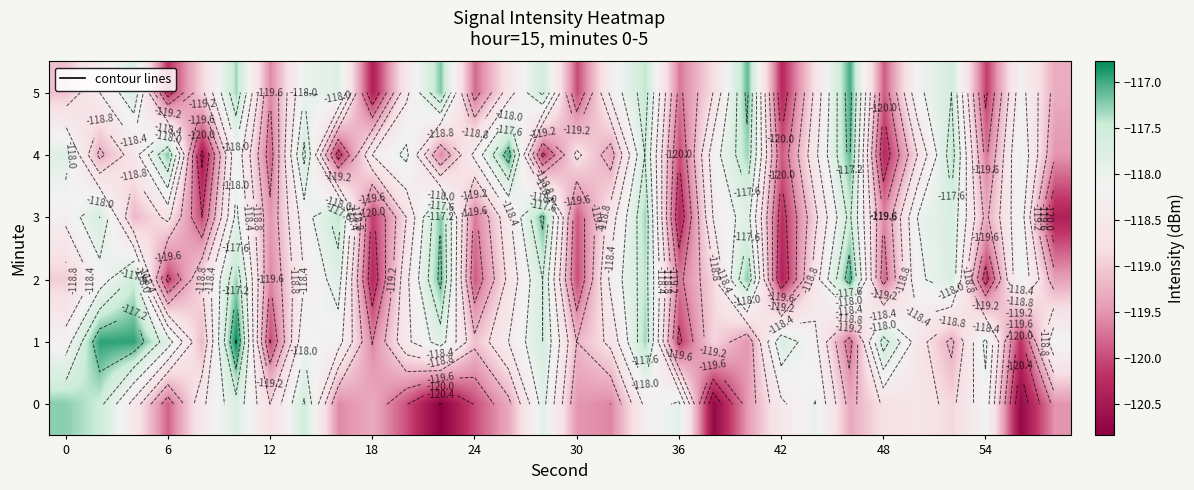

Rank the series at 18 from lowest to highest value.

5, 2, 3, 1, 0, 4